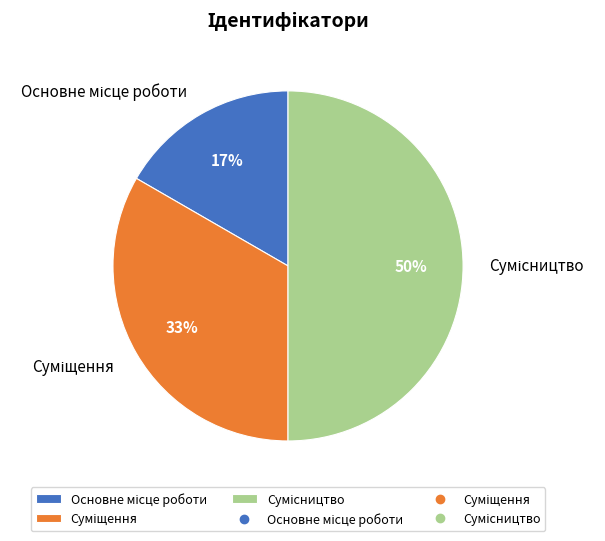

To the nearest percent, what is the average slice percentage?

33%